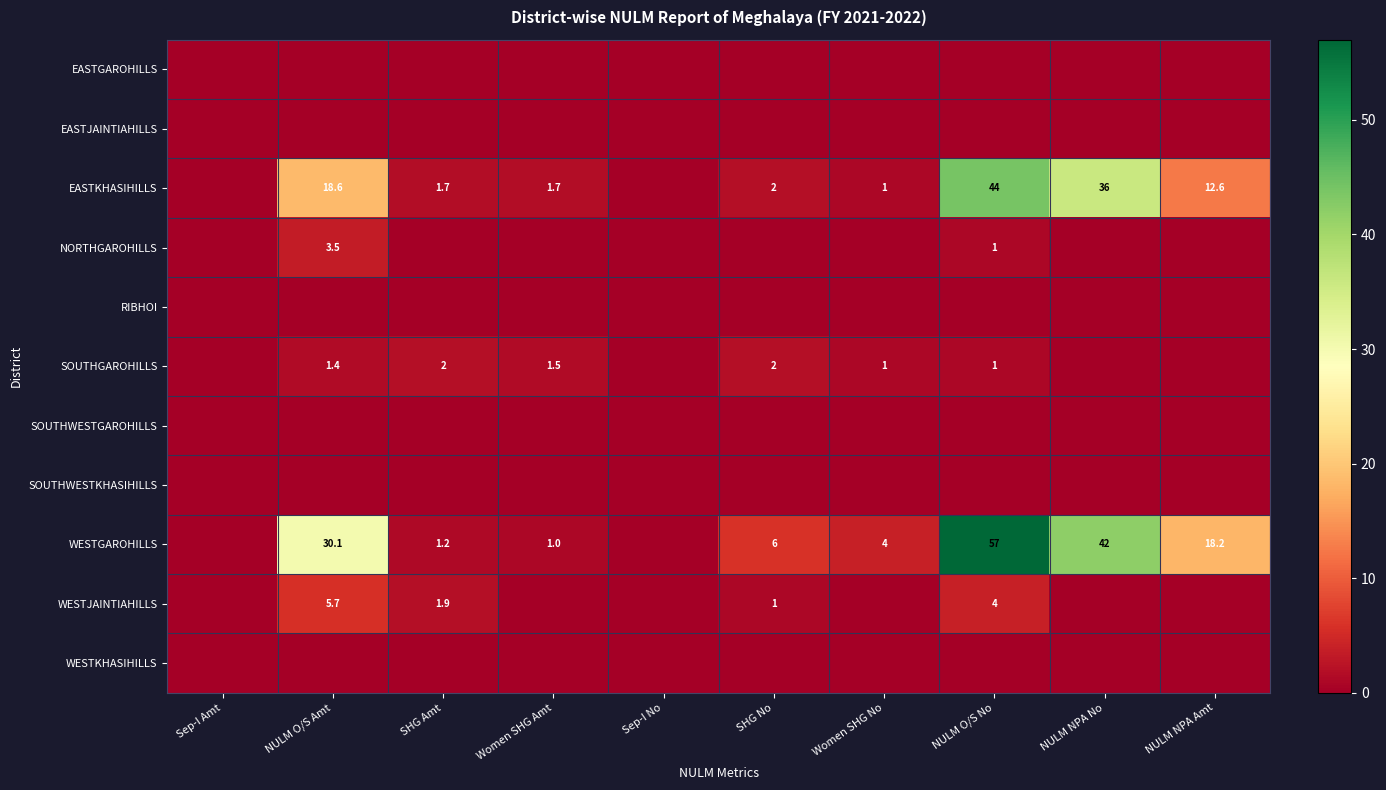

The value of EASTKHASIHILLS at SHG Amt is 1.7. True or false?

True